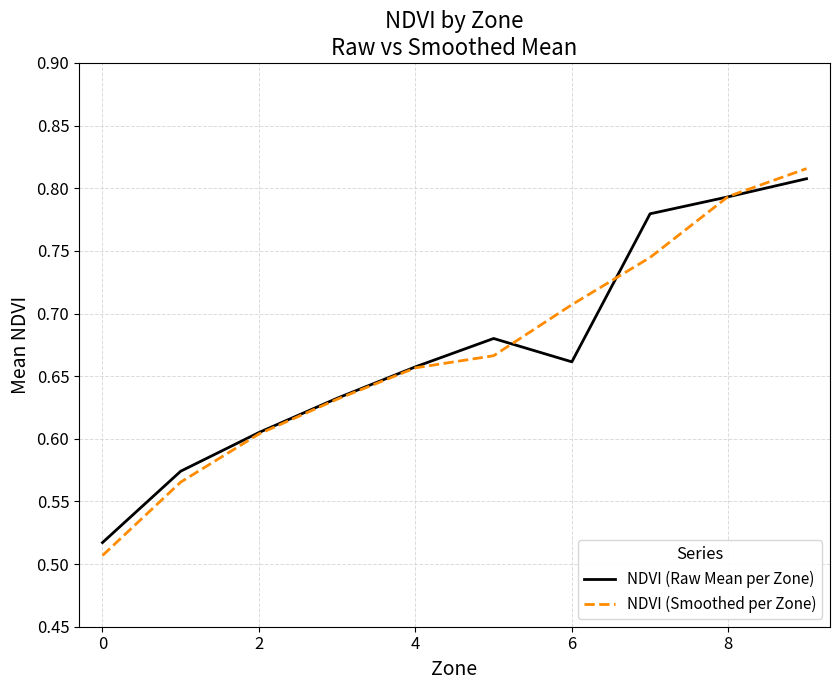

Which series has the largest range (max minus min)?

NDVI (Smoothed per Zone)